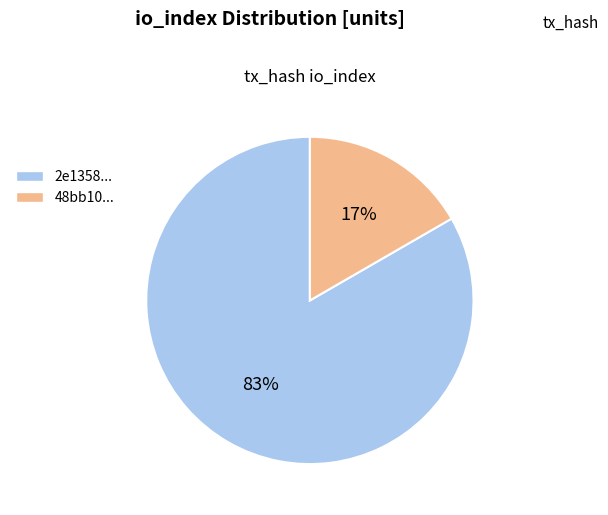

To the nearest percent, what is the average slice percentage?

50%